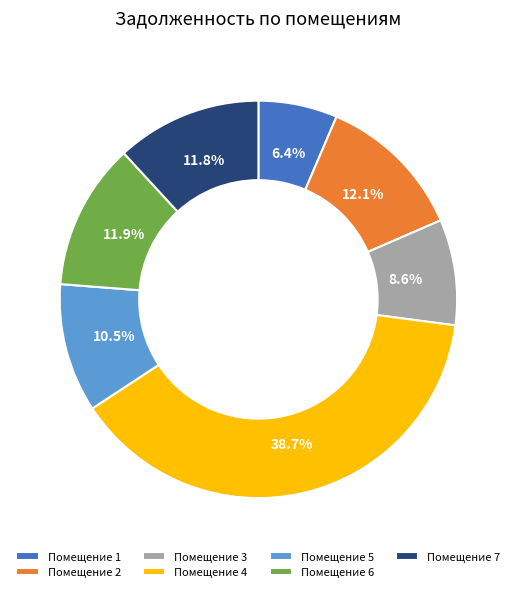

Is the sum of Помещение 6 and Помещение 1 greater than half?

No